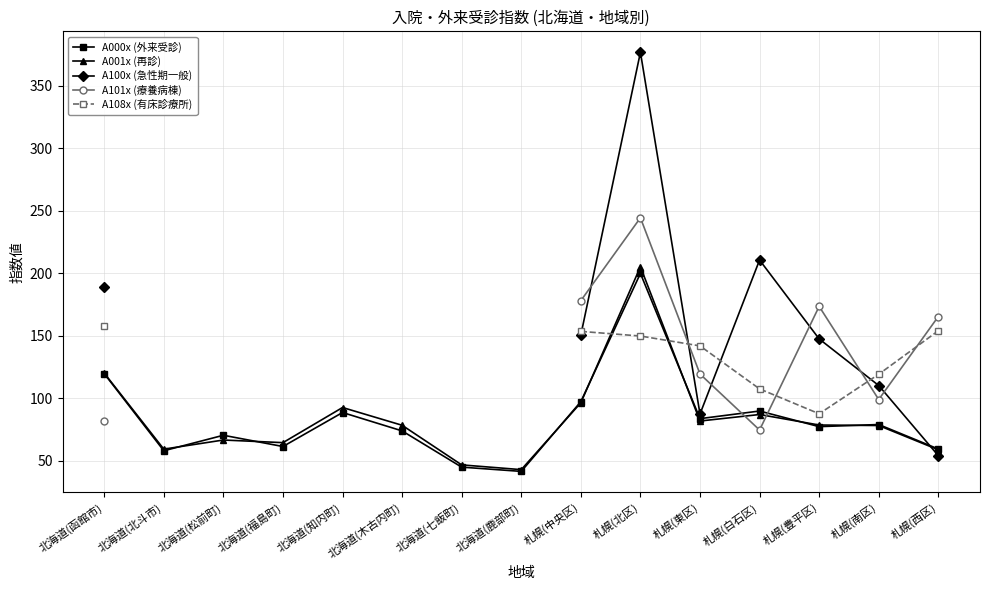

What is the value of the A001x (再診) point at the 14th from the left?

78.1